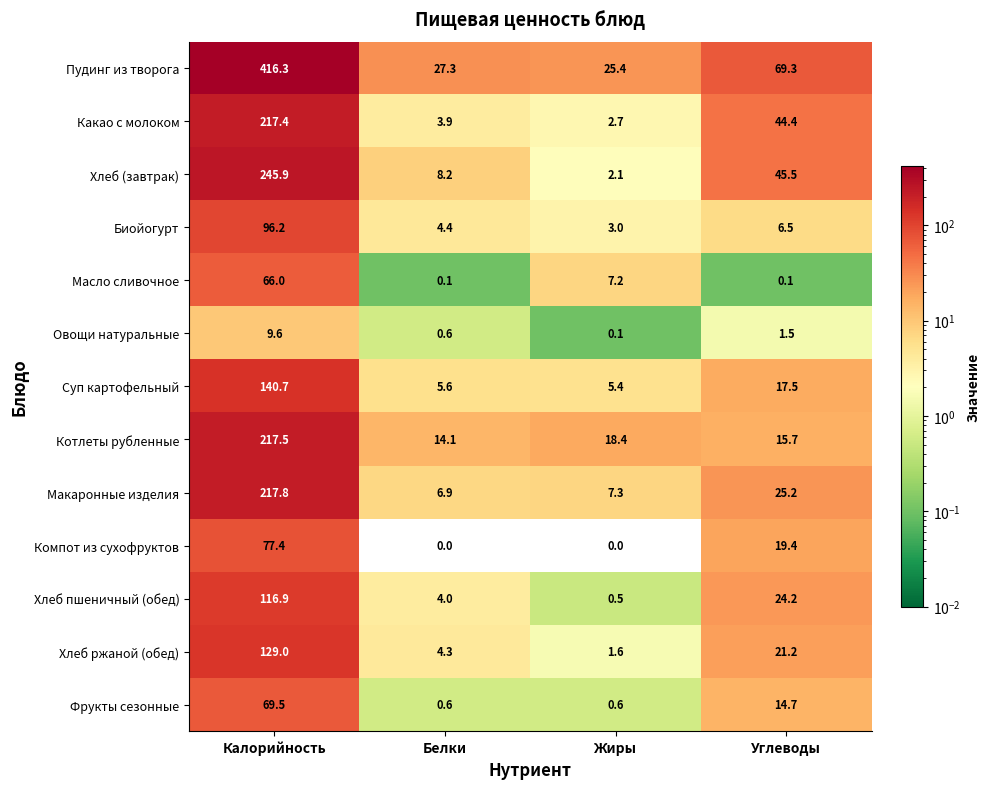

Count the number of categories in the chart.

4